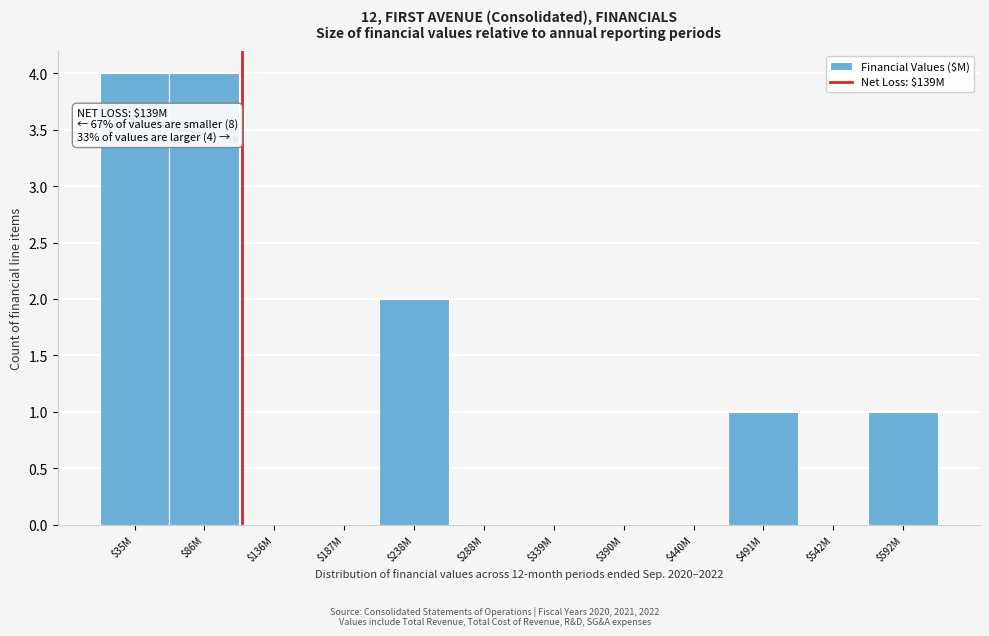

What is the maximum value shown in the chart?

4